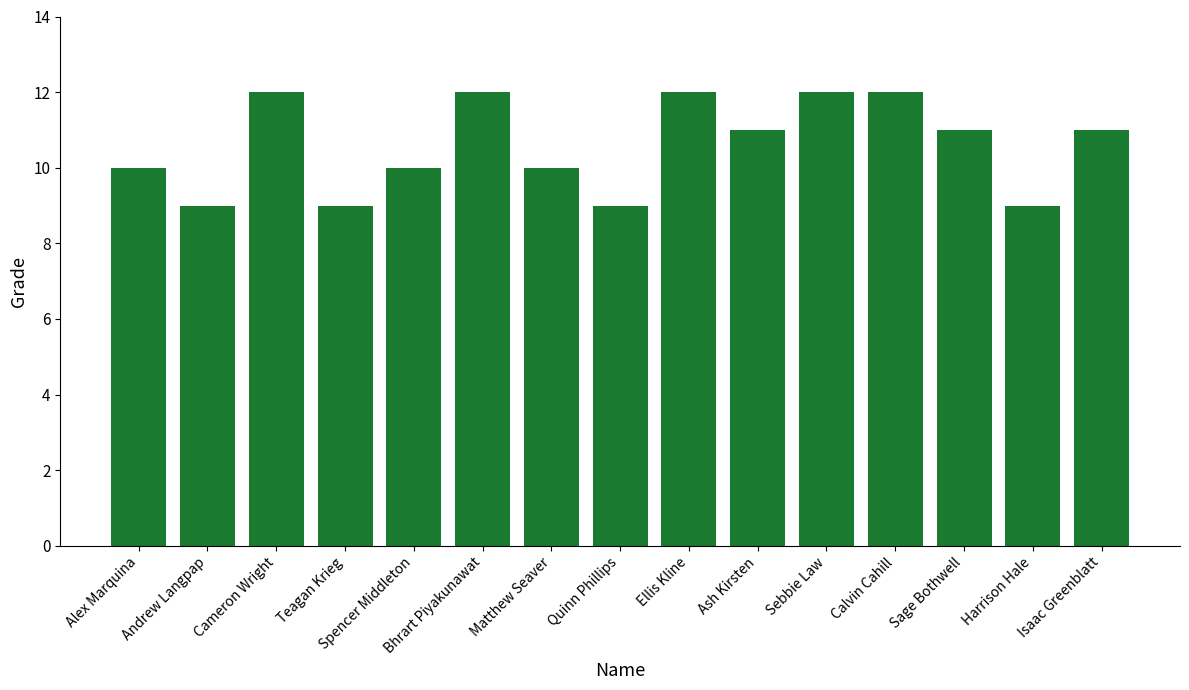

How many data points are less than 11?

7